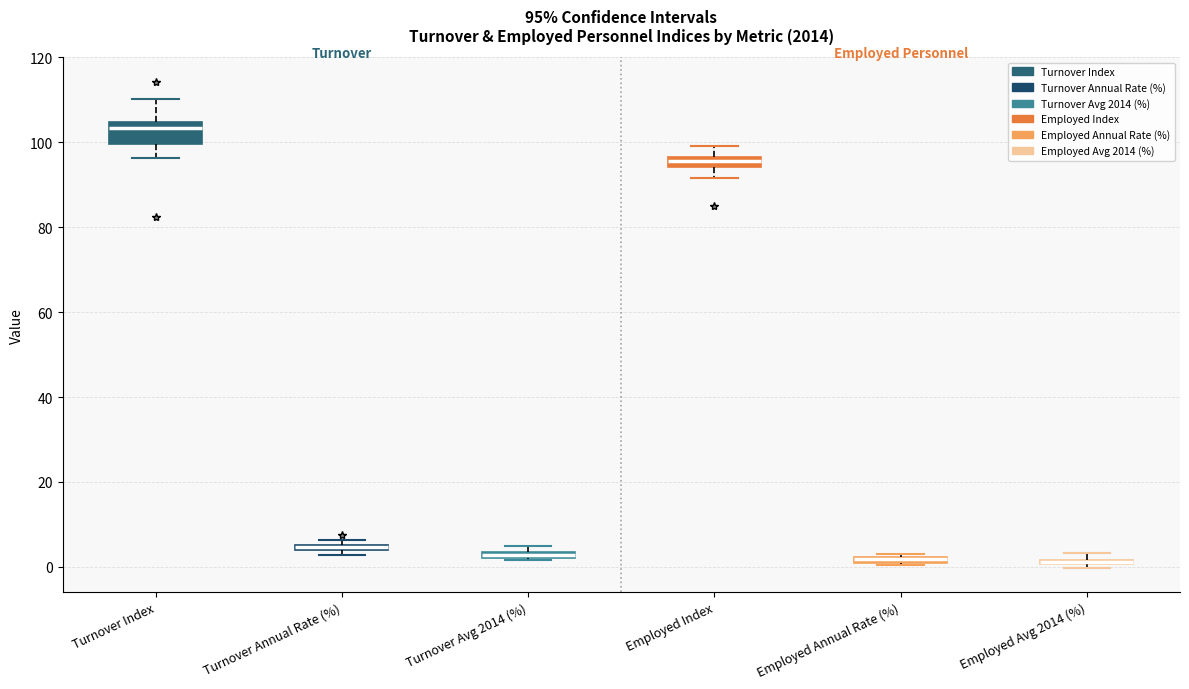

Which box is the tallest, from its lower edge to its upper edge?

Turnover Index